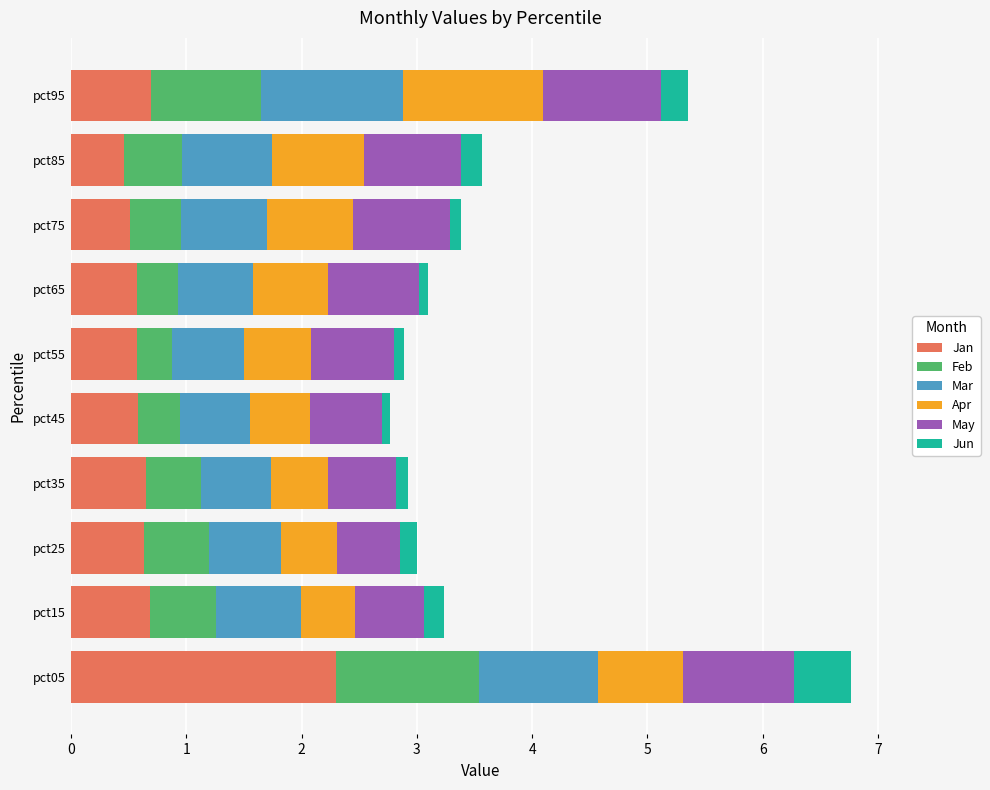

At which category is the sum across all series the highest?

pct05